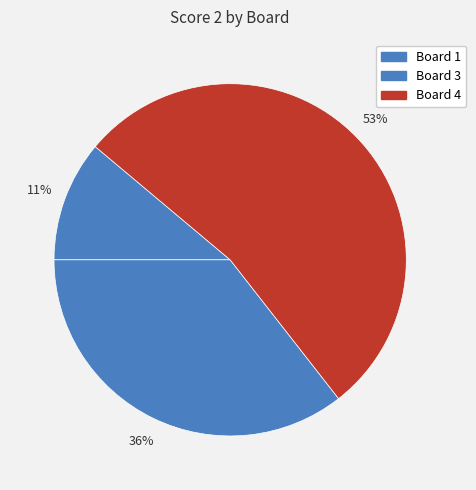

Which slice represents more than half of the pie?

Board 4